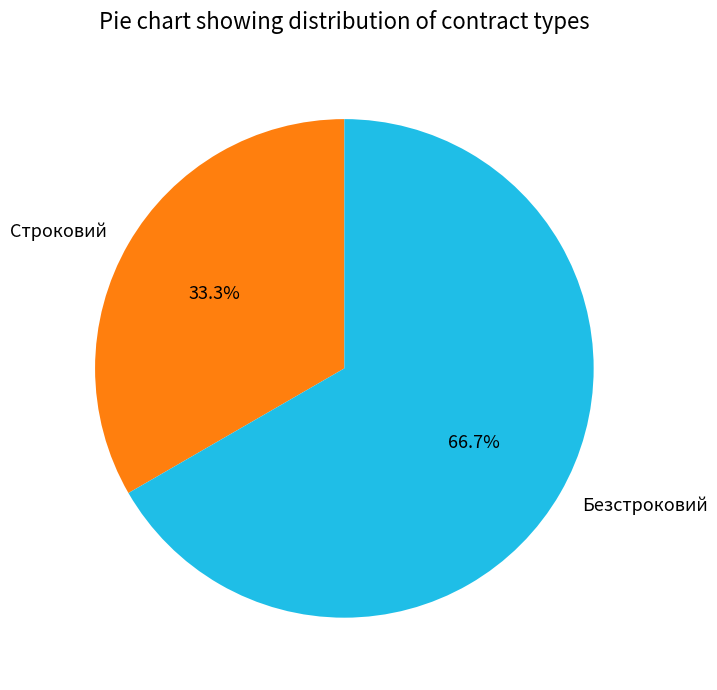

What is the ratio of the value at Безстроковий to the value at Строковий?

2.0